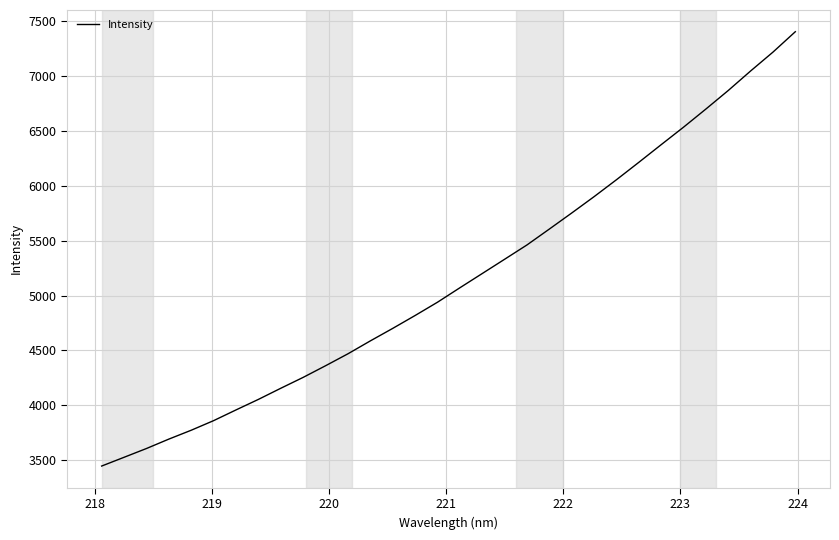

What is the maximum value shown in the chart?

7405.2